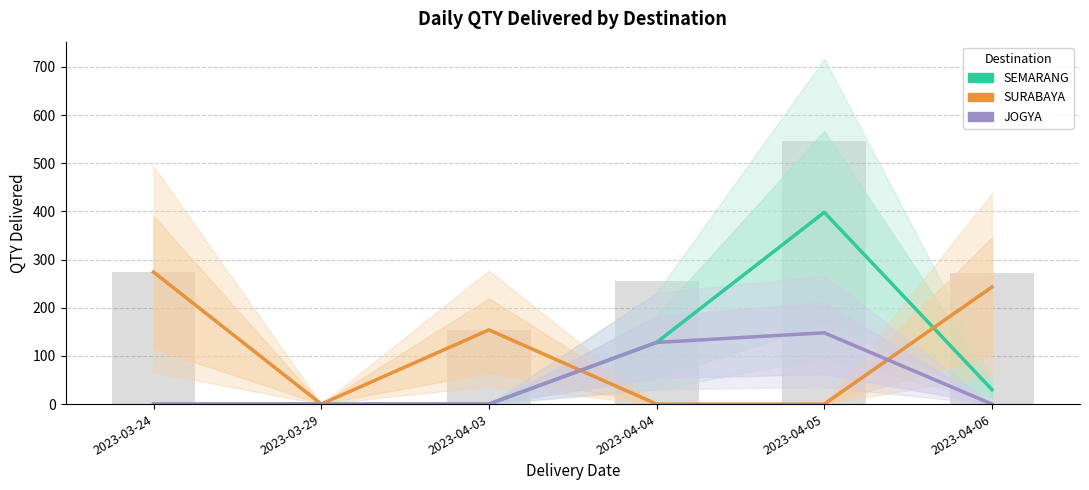

Which category has the lowest value across all series?

2023-03-24